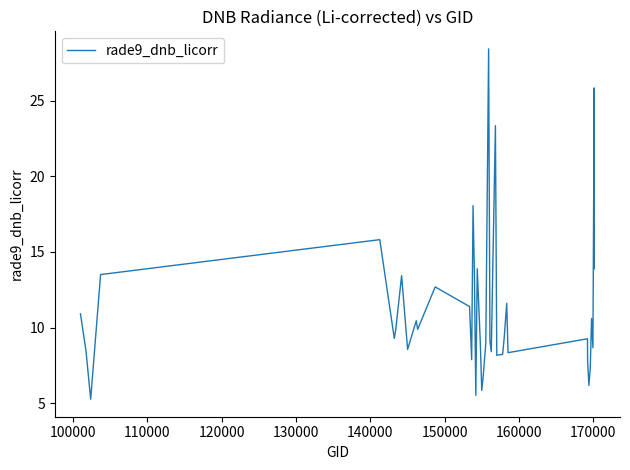

What is the minimum value shown in the chart?

5.3